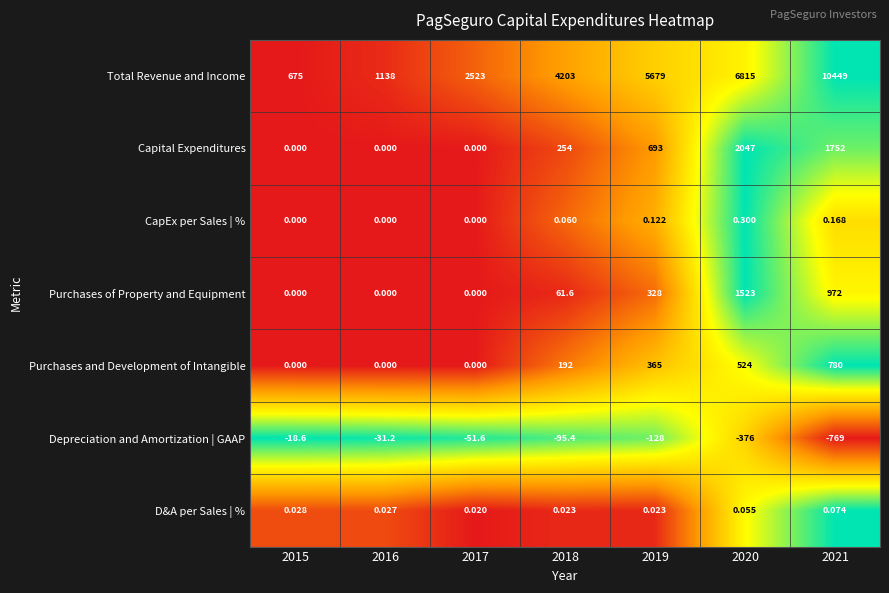

At 2019, list the series in order from smallest to largest.

Depreciation and Amortization | GAAP, D&A per Sales | %, CapEx per Sales | %, Purchases of Property and Equipment, Purchases and Development of Intangible, Capital Expenditures, Total Revenue and Income